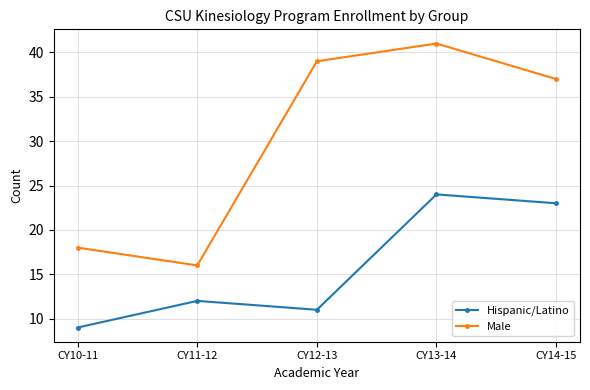

Rank the series at CY14-15 from lowest to highest value.

Hispanic/Latino, Male